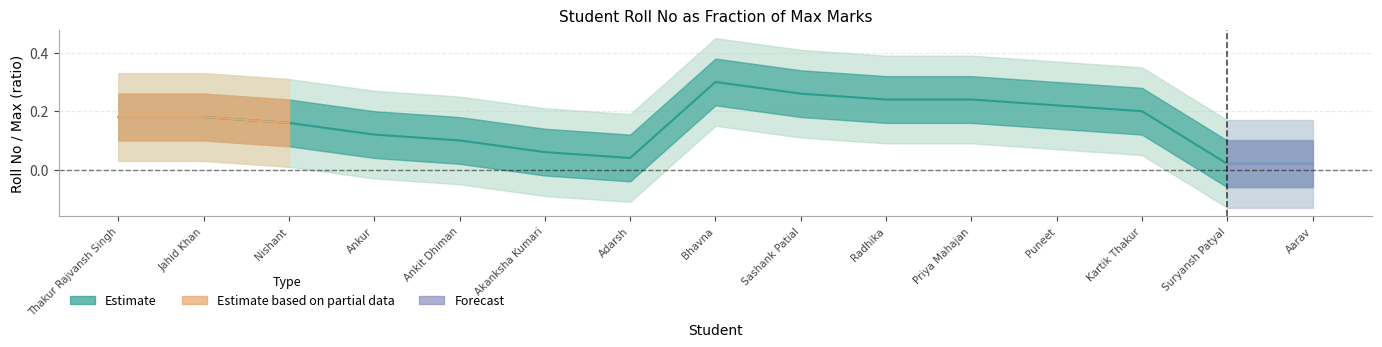

Count the number of categories in the chart.

15